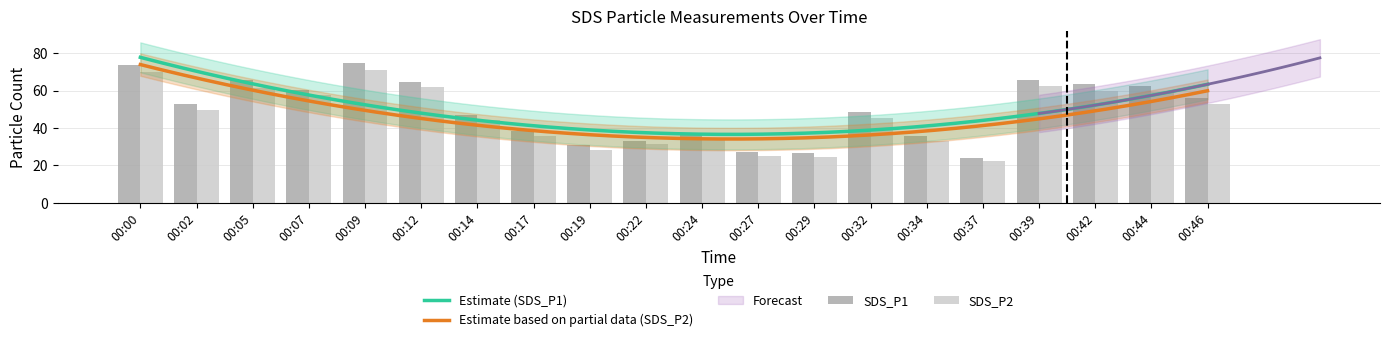

How many data points in SDS_P1 are less than 53?

10